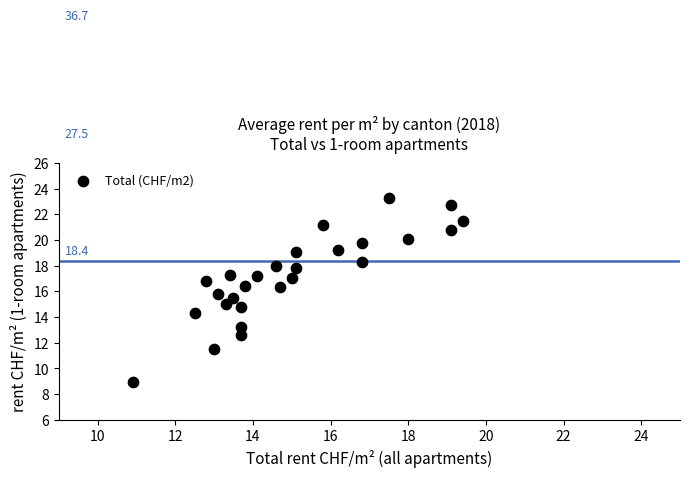

What is the range of Y values (max minus min)?

14.4